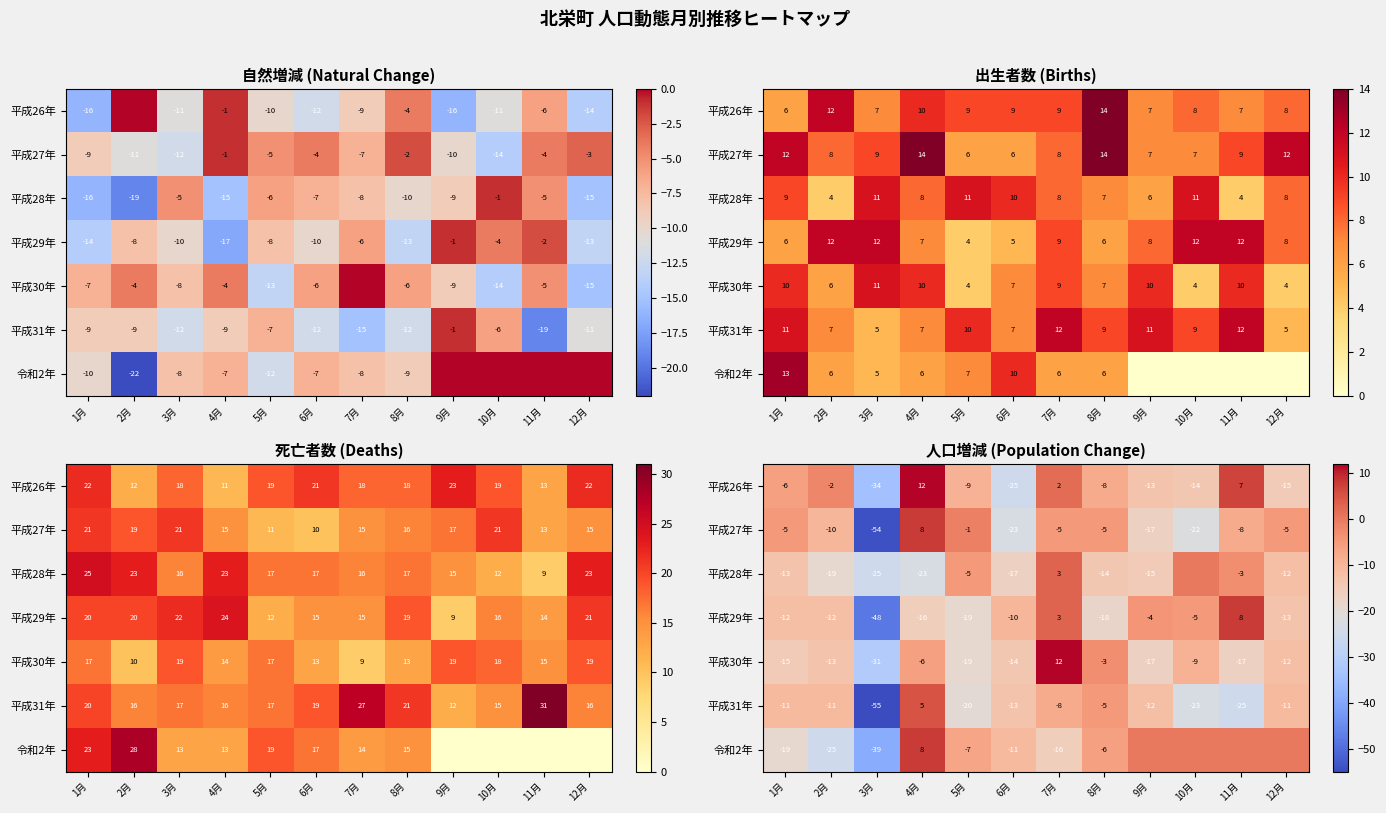

How many values in the 平成30年 series exceed -13?

5